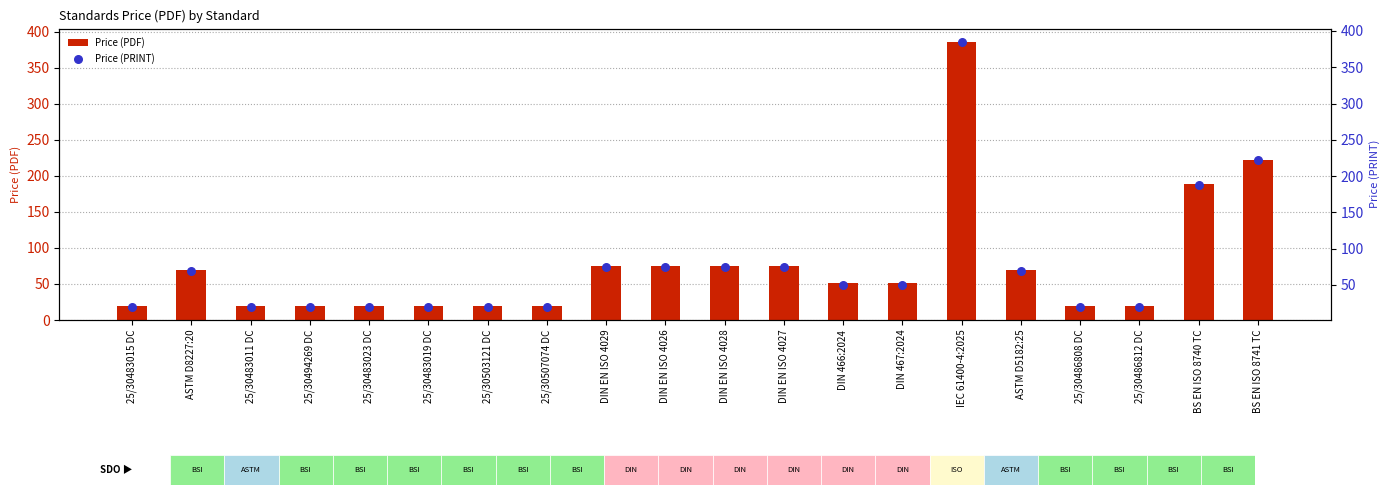

At how many categories does at least one series exceed 326?

1